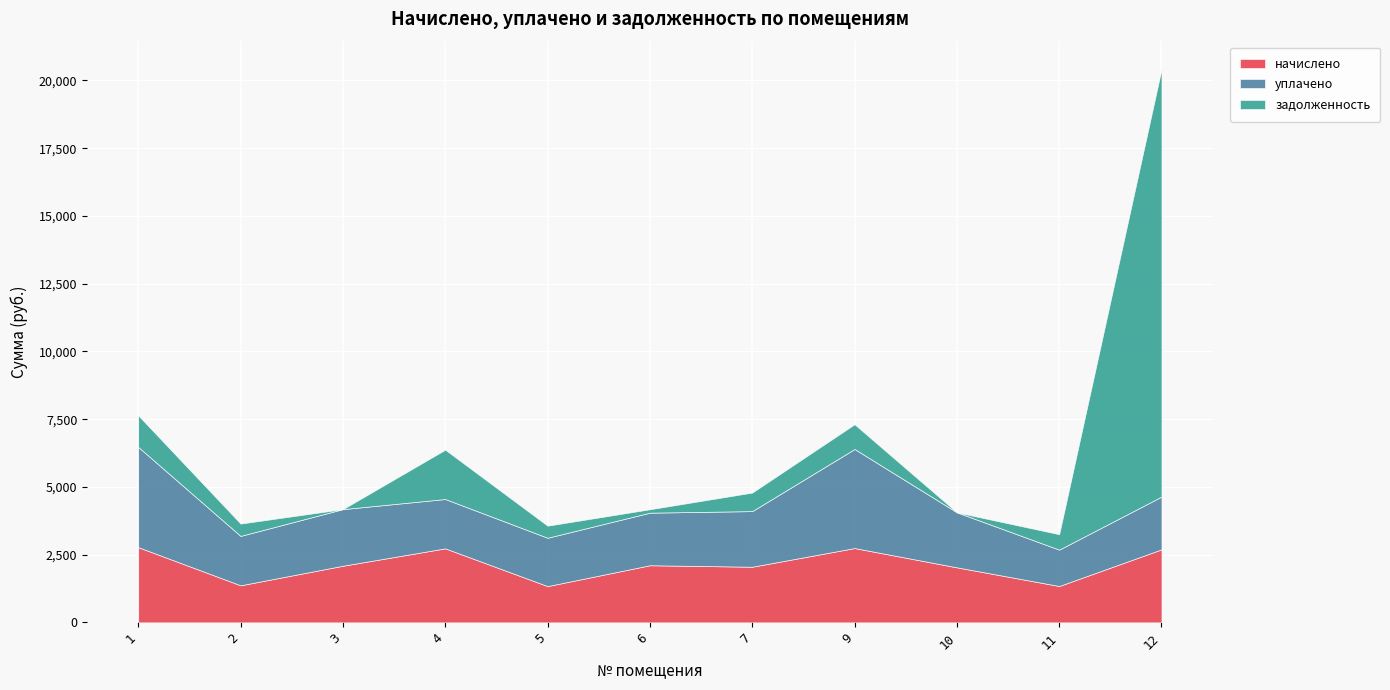

How many categories are shown in the chart?

11